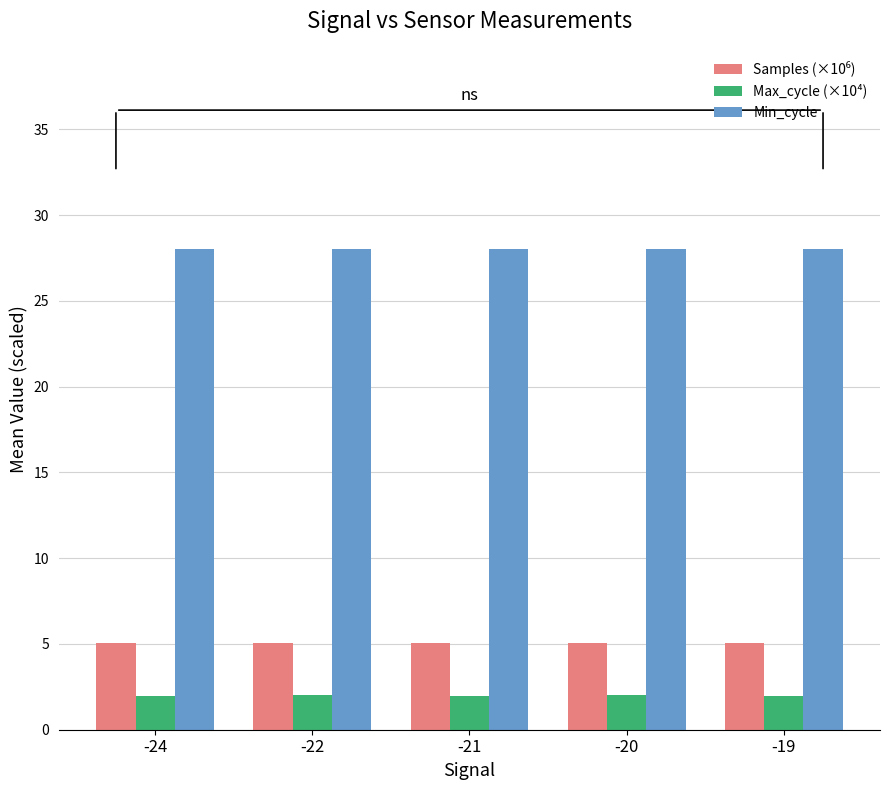

What is the average value of the Max_cycle (×10⁴) series?

2.0